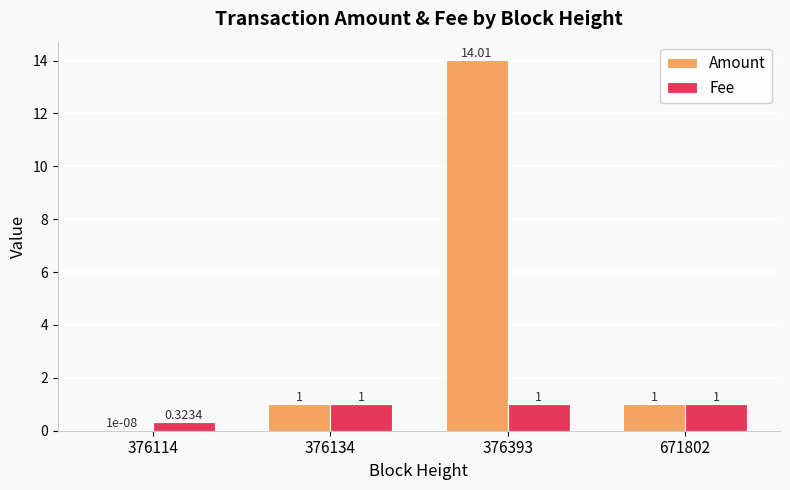

What is the average value of the Fee series?

0.8